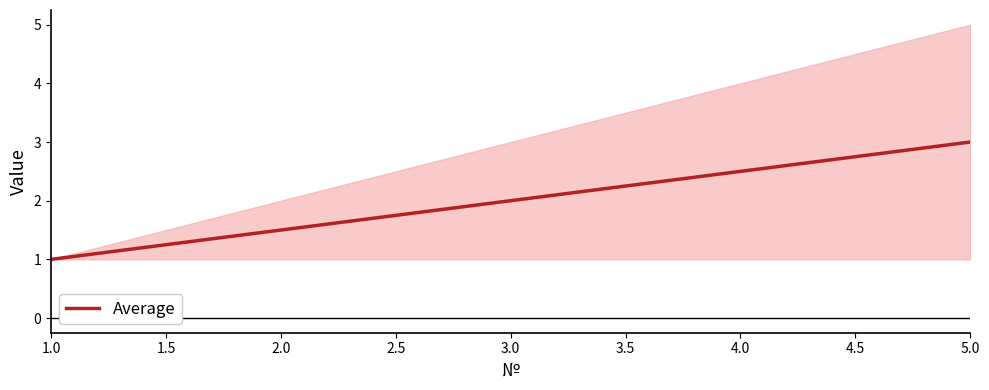

What is the value of the 5th point from the left?

3.0